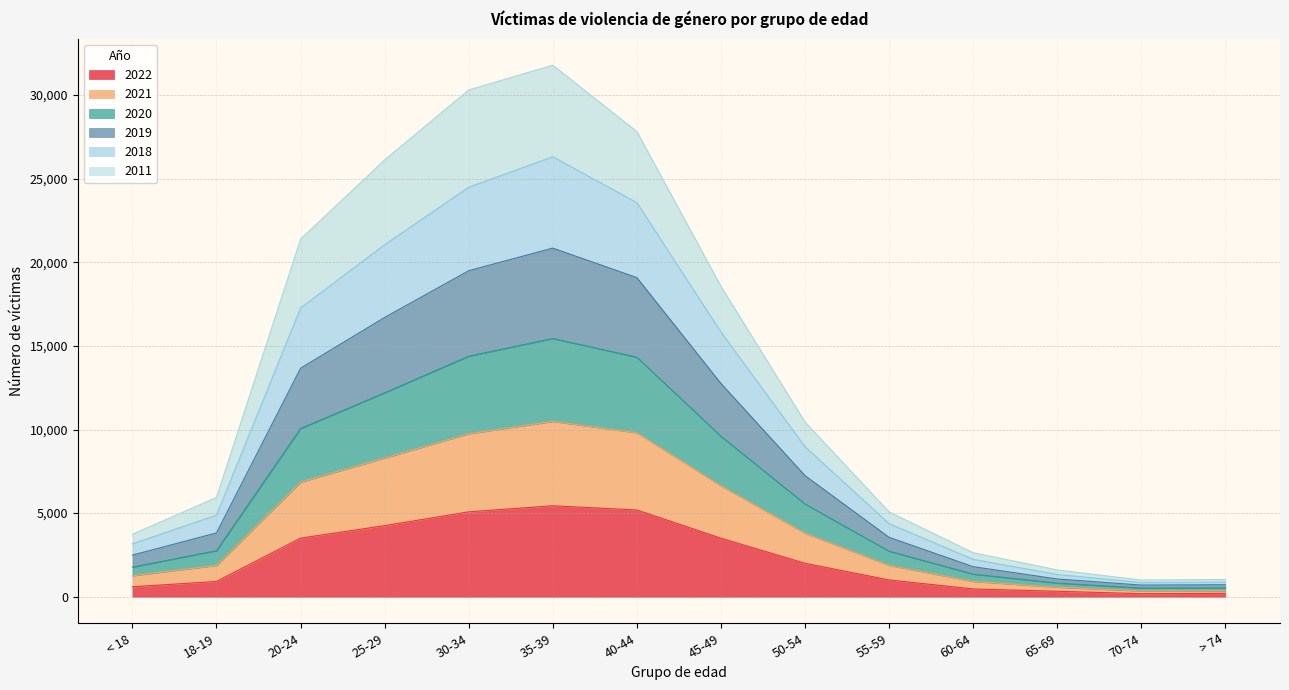

Does the chart display data point markers on the line(s)?

No